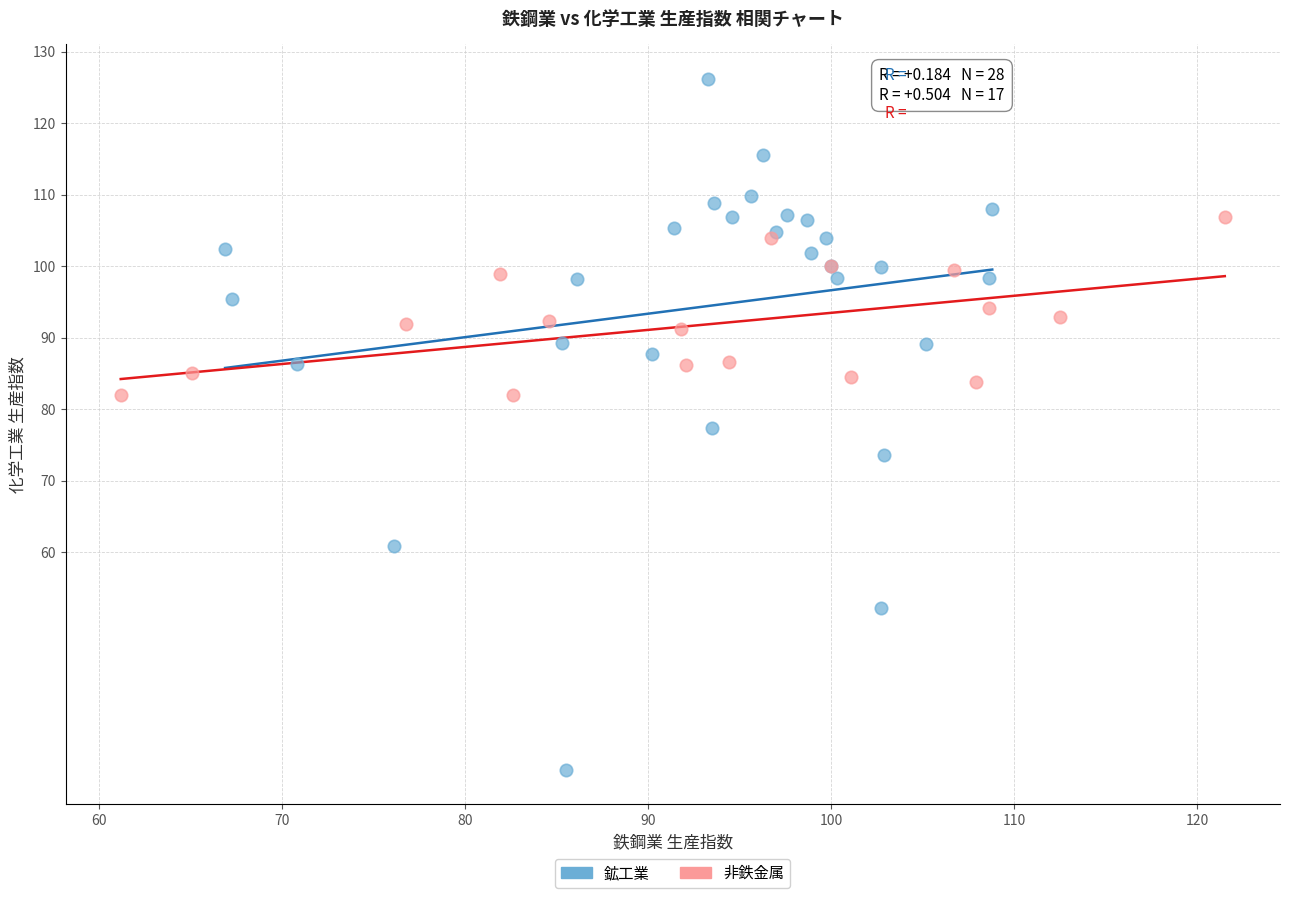

Which series reaches the maximum Y coordinate?

鉱工業